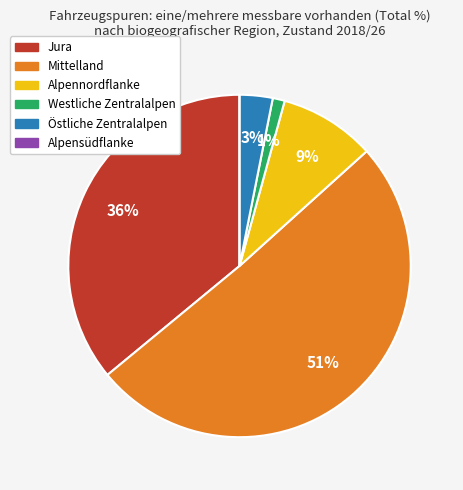

What percentage is the Alpennordflanke slice, to the nearest percent?

9%